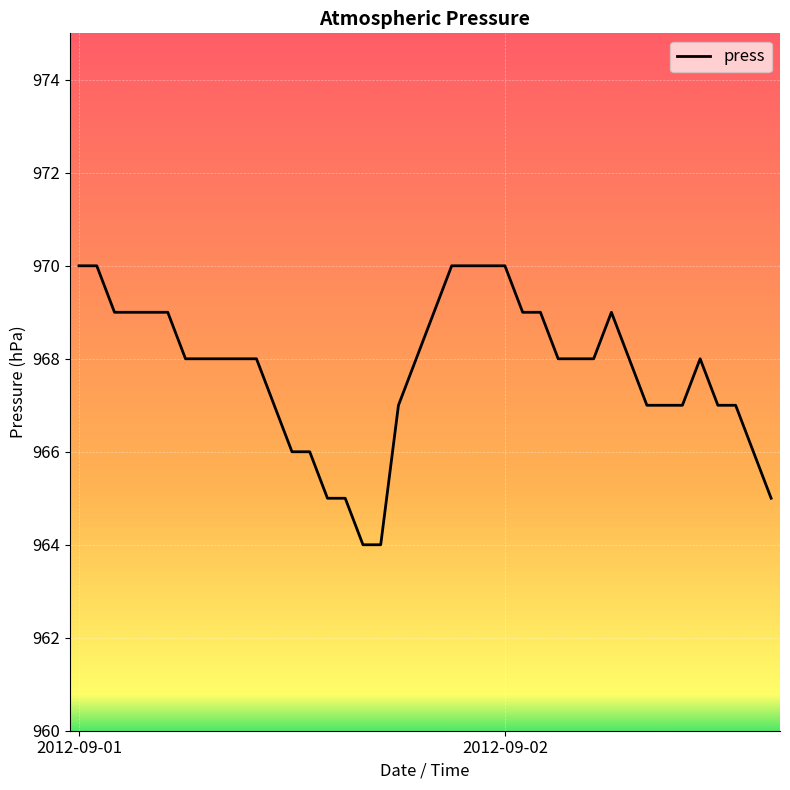

Reading right to left, extract all data points from this chart.

965	966	967	967	968	967	967	967	968	969	968	968	968	969	969	970	970	970	970	969	968	967	964	964	965	965	966	966	967	968	968	968	968	968	969	969	969	969	970	970